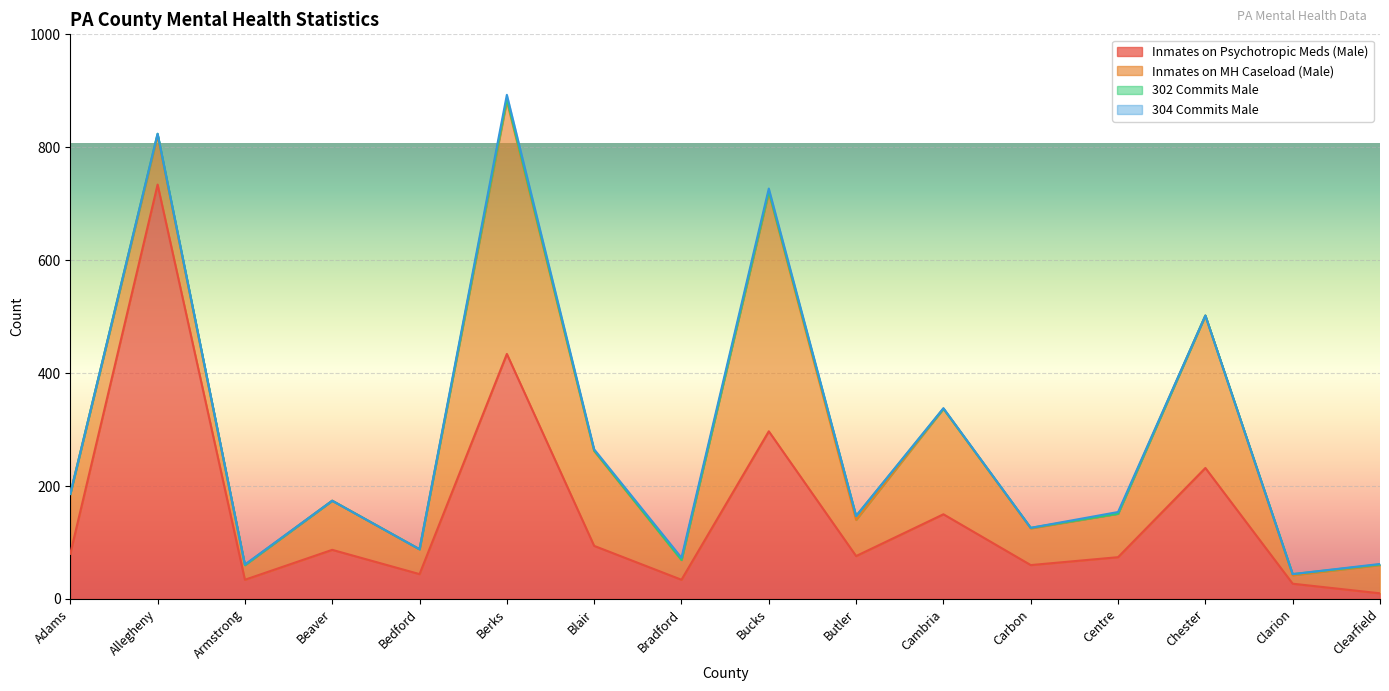

What is the label of the 14th point from the left?

Chester